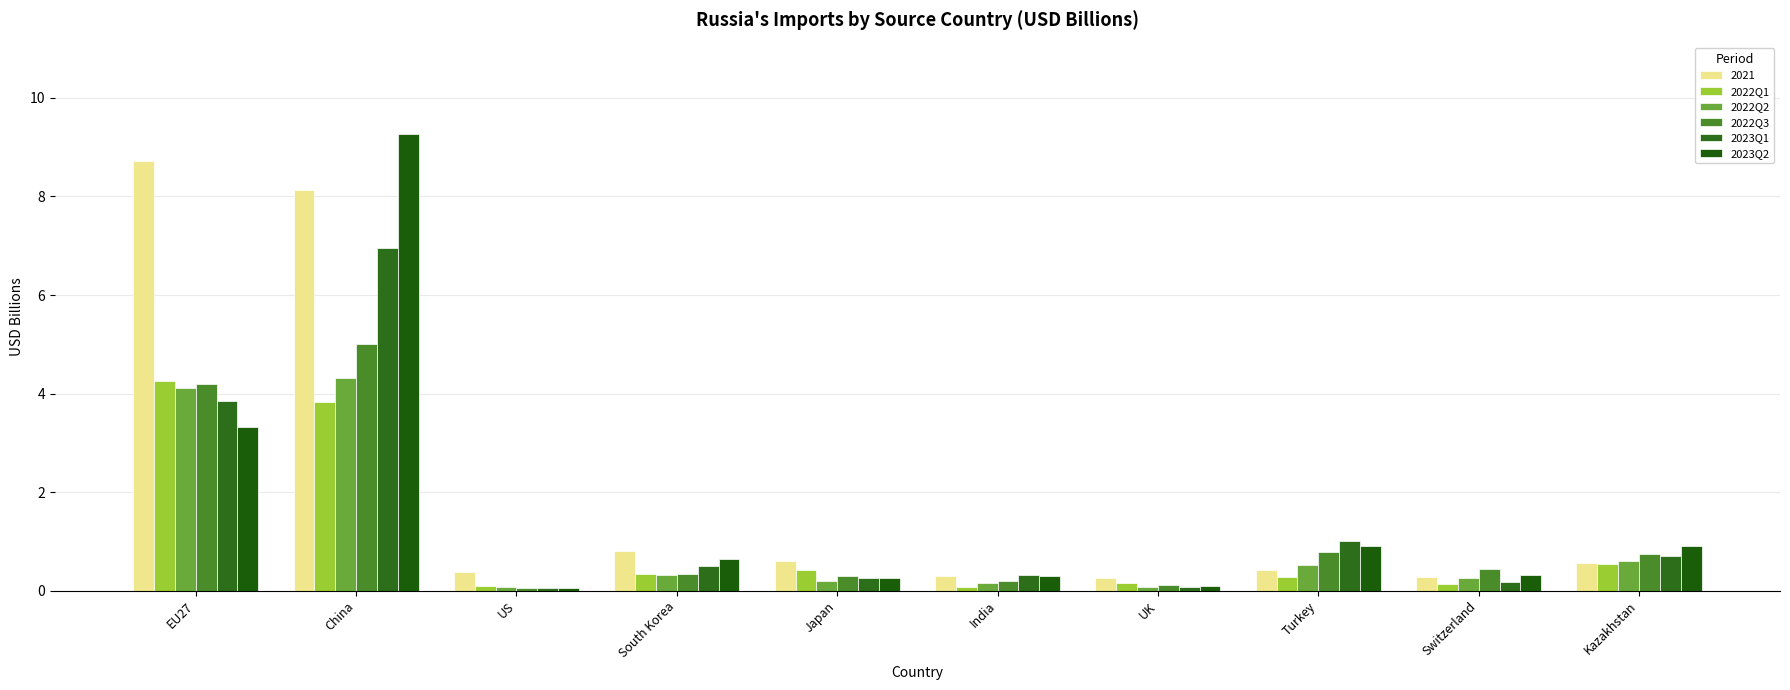

True or false: 2022Q3 has a value of 4.2 at EU27.

True